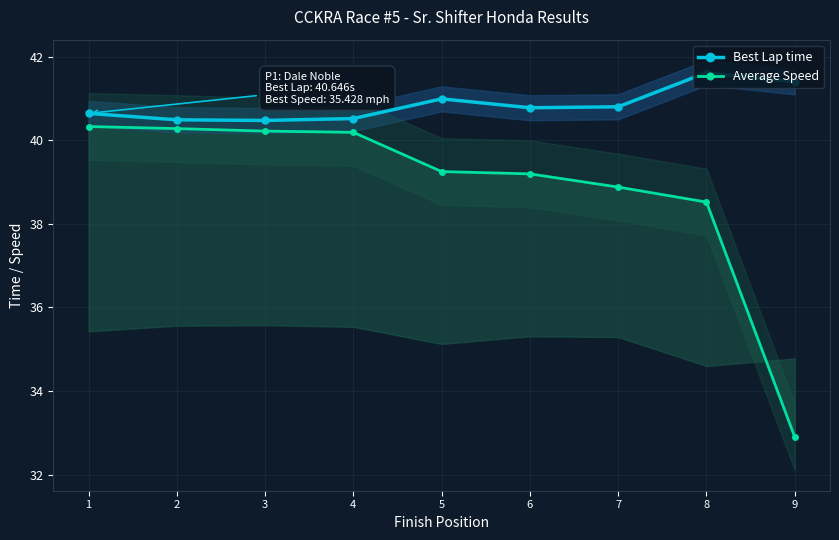

Reading right to left, what are all the values shown in this chart?

Best Lap time: 41.4	41.6	40.8	40.8	41.0	40.5	40.5	40.5	40.6
Average Speed: 32.9	38.5	38.9	39.2	39.3	40.2	40.2	40.3	40.3